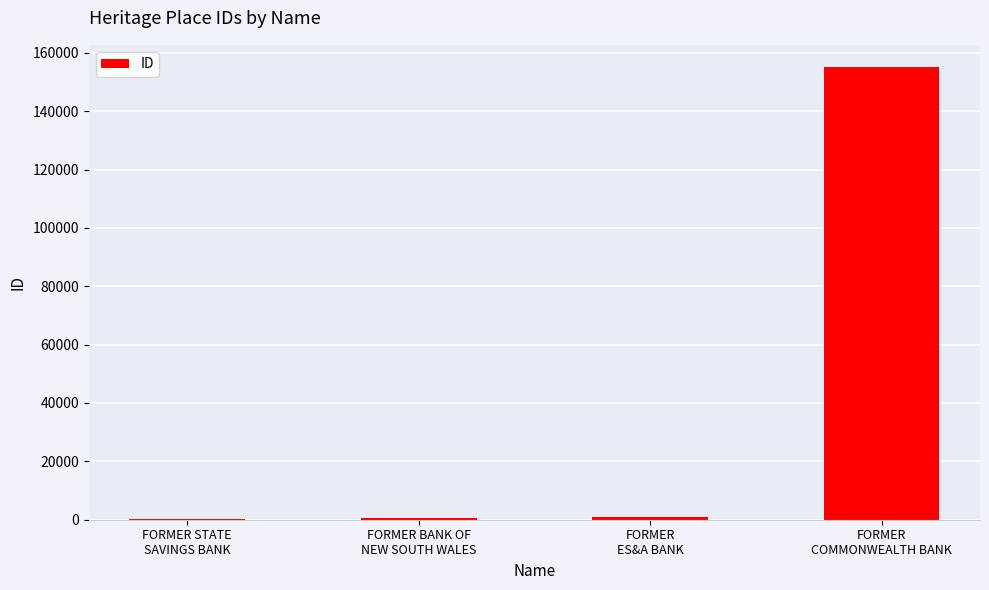

Read the value at FORMER STATE
SAVINGS BANK, to the nearest 50.

250